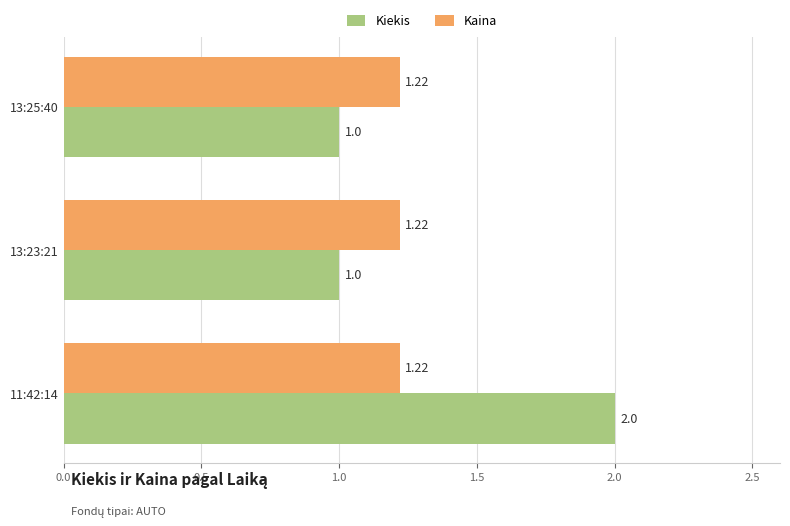

List the series in order of their peak value, highest first.

Kiekis, Kaina